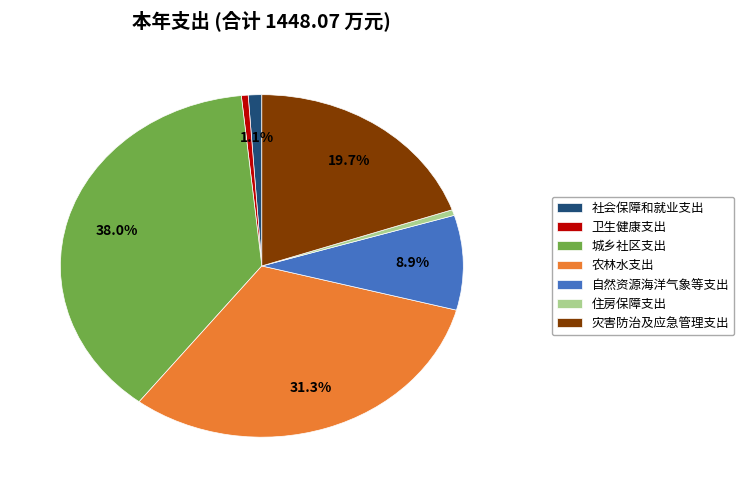

To the nearest percent, what is the combined percentage of 卫生健康支出 and 社会保障和就业支出?

2%